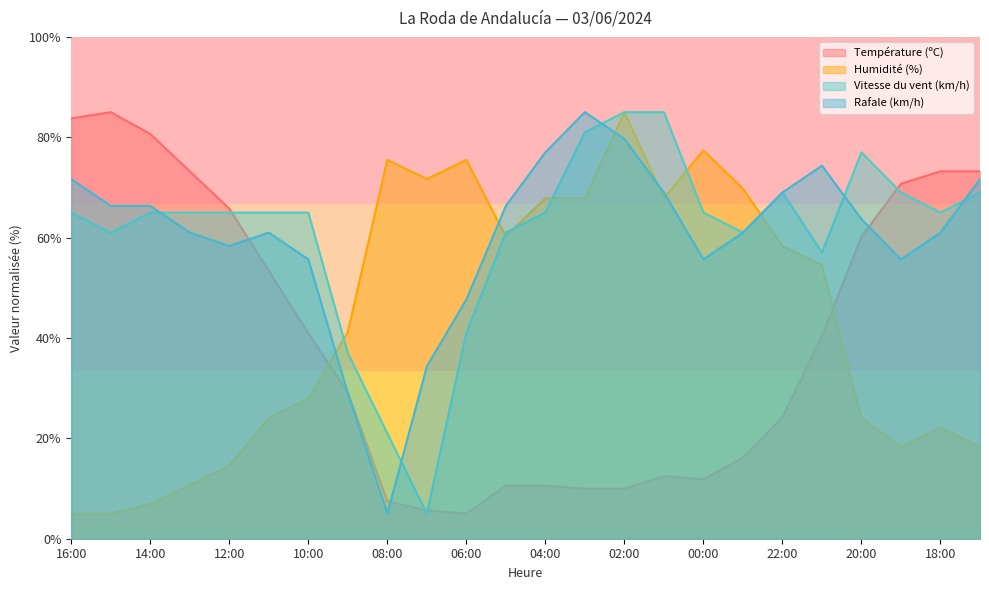

Reading left to right, transcribe all the data shown in this chart.

Température (ºC): 16:00=83.8	15:00=85.0	14:00=80.7	13:00=73.2	12:00=65.8	11:00=53.4	10:00=41.0	09:00=29.2	08:00=7.5	07:00=5.6	06:00=5.0	05:00=10.6	04:00=10.6	03:00=10.0	02:00=10.0	01:00=12.4	00:00=11.8	23:00=16.2	22:00=24.2	21:00=40.3	20:00=60.2	19:00=70.7	18:00=73.2	17:00=73.2
Humidité (%): 16:00=5.0	15:00=5.0	14:00=6.9	13:00=10.7	12:00=14.5	11:00=24.0	10:00=27.9	09:00=41.2	08:00=75.5	07:00=71.7	06:00=75.5	05:00=60.2	04:00=67.9	03:00=67.9	02:00=85.0	01:00=67.9	00:00=77.4	23:00=69.8	22:00=58.3	21:00=54.5	20:00=24.0	19:00=18.3	18:00=22.1	17:00=18.3
Vitesse du vent (km/h): 16:00=65.0	15:00=61.0	14:00=65.0	13:00=65.0	12:00=65.0	11:00=65.0	10:00=65.0	09:00=37.0	08:00=21.0	07:00=5.0	06:00=41.0	05:00=61.0	04:00=65.0	03:00=81.0	02:00=85.0	01:00=85.0	00:00=65.0	23:00=61.0	22:00=69.0	21:00=57.0	20:00=77.0	19:00=69.0	18:00=65.0	17:00=69.0
Rafale (km/h): 16:00=71.7	15:00=66.3	14:00=66.3	13:00=61.0	12:00=58.3	11:00=61.0	10:00=55.7	09:00=29.0	08:00=5.0	07:00=34.3	06:00=47.7	05:00=66.3	04:00=77.0	03:00=85.0	02:00=79.7	01:00=69.0	00:00=55.7	23:00=61.0	22:00=69.0	21:00=74.3	20:00=63.7	19:00=55.7	18:00=61.0	17:00=71.7